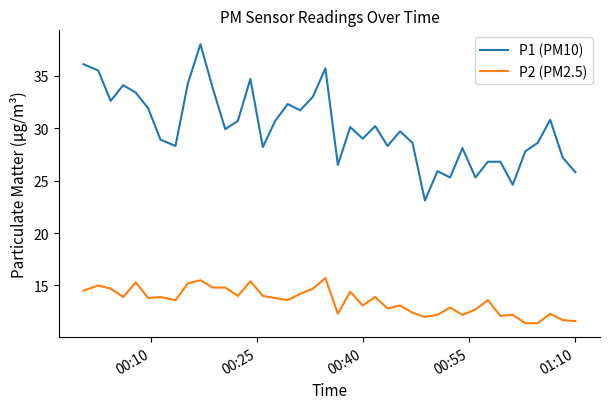

What is the difference between the maximum and minimum values in the P2 (PM2.5) series?

4.3